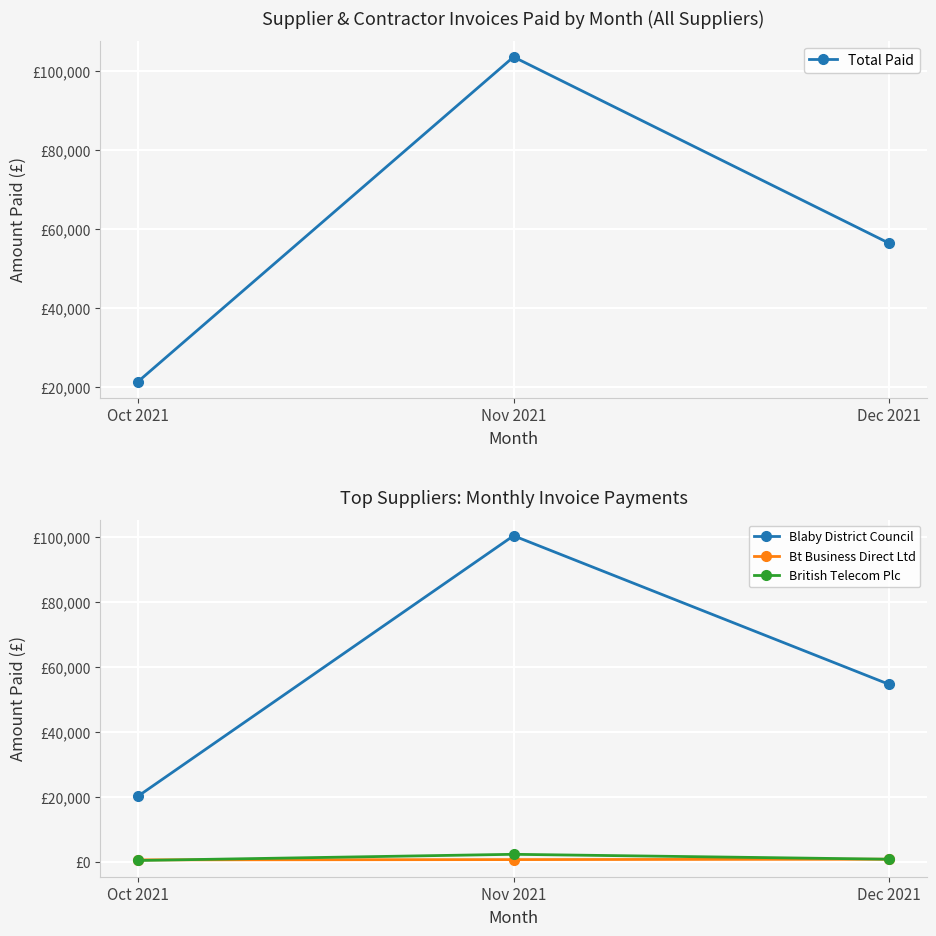

At which category is the sum across all series the highest?

Nov 2021